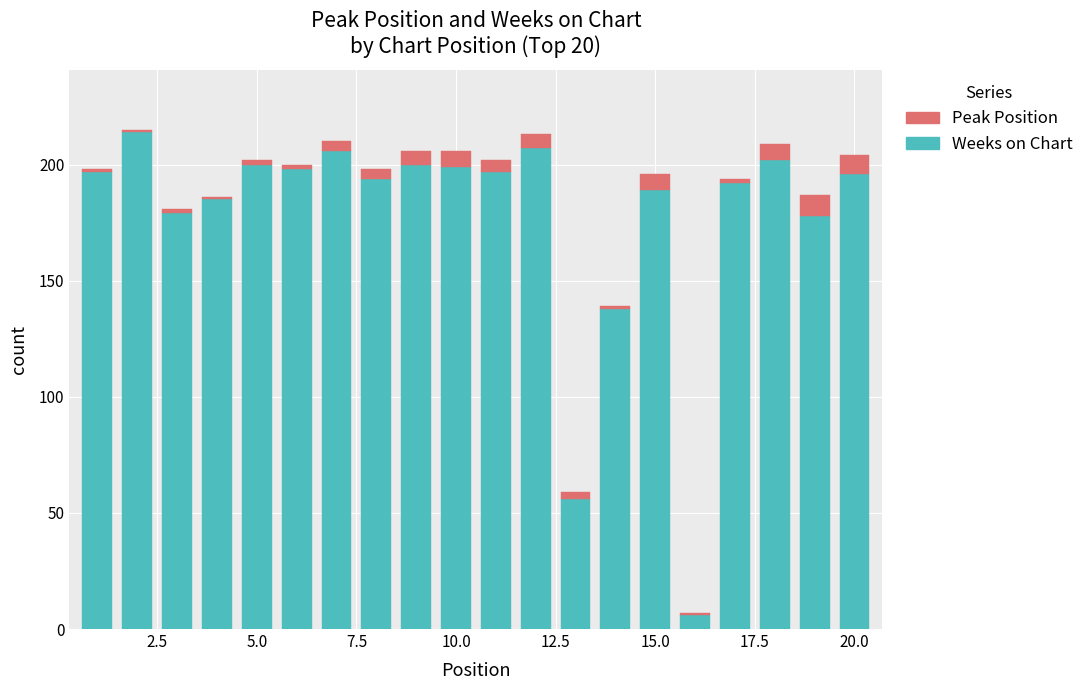

What is the highest value of the Weeks on Chart series?

214